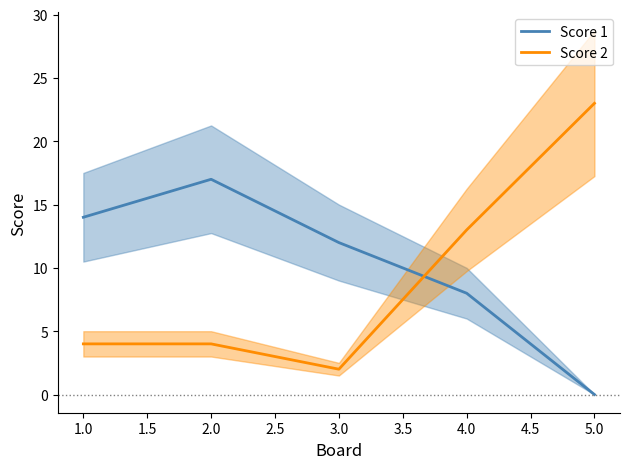

What is the difference between the second highest and minimum values in the Score 2 series?

11